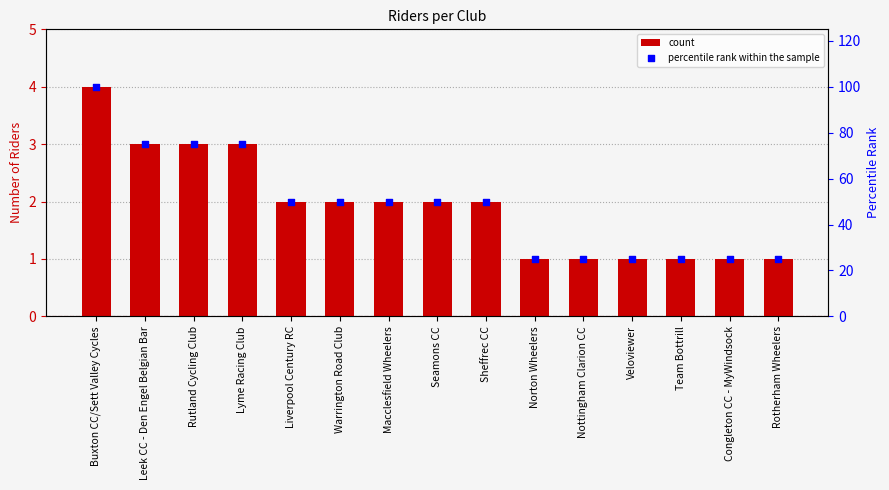

What are all the series names shown in the legend?

count, percentile rank within the sample